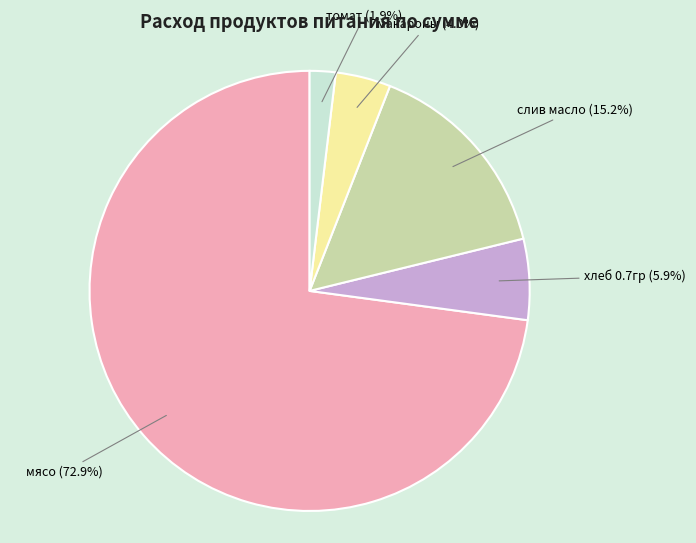

Rank the categories by value from lowest to highest.

томат, макароны, хлеб 0.7гр, слив масло, мясо